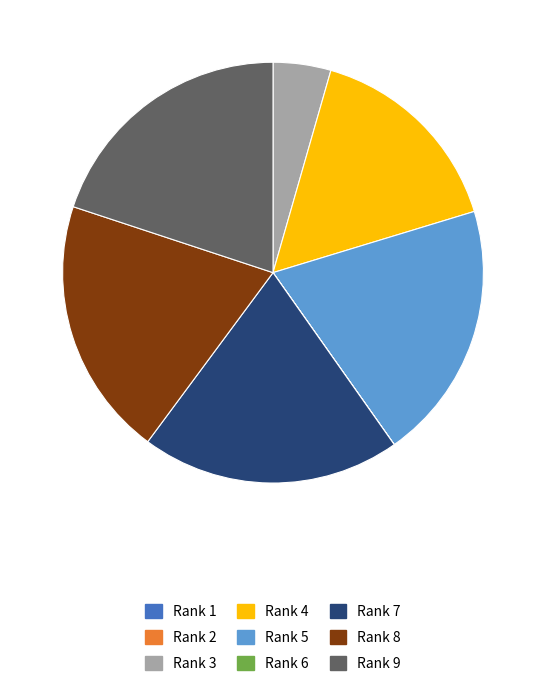

Combined, do Rank 3 and Rank 5 account for over 50%?

No